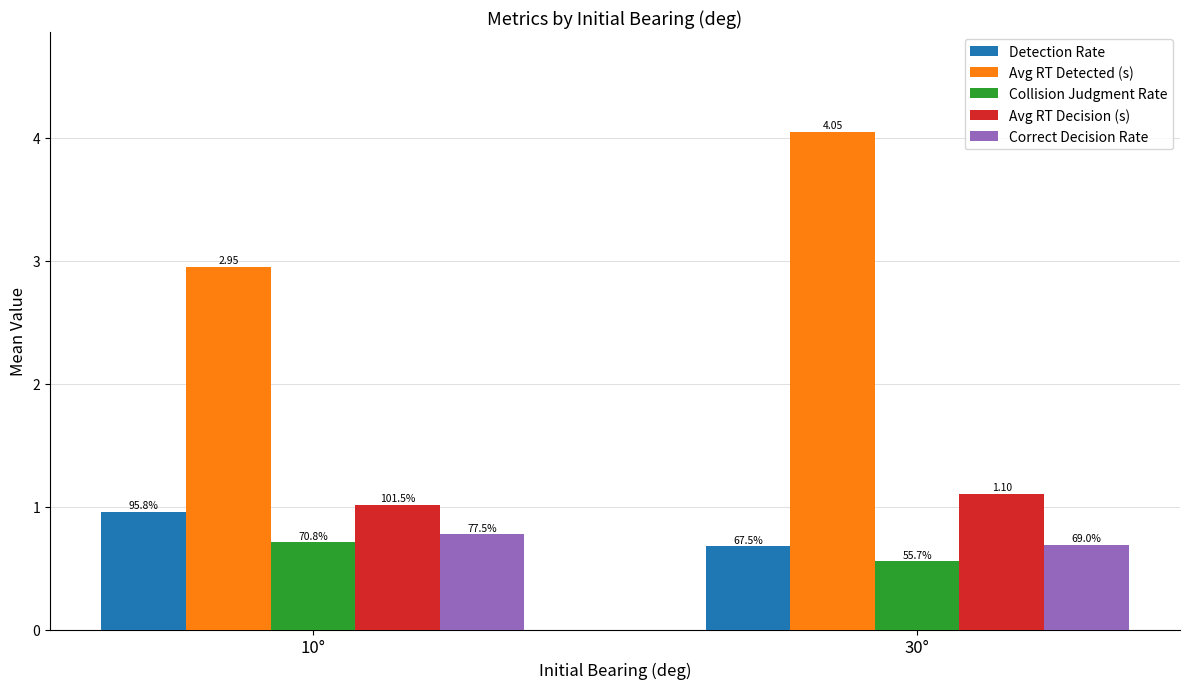

What is the sum of all Collision Judgment Rate values?

1.3